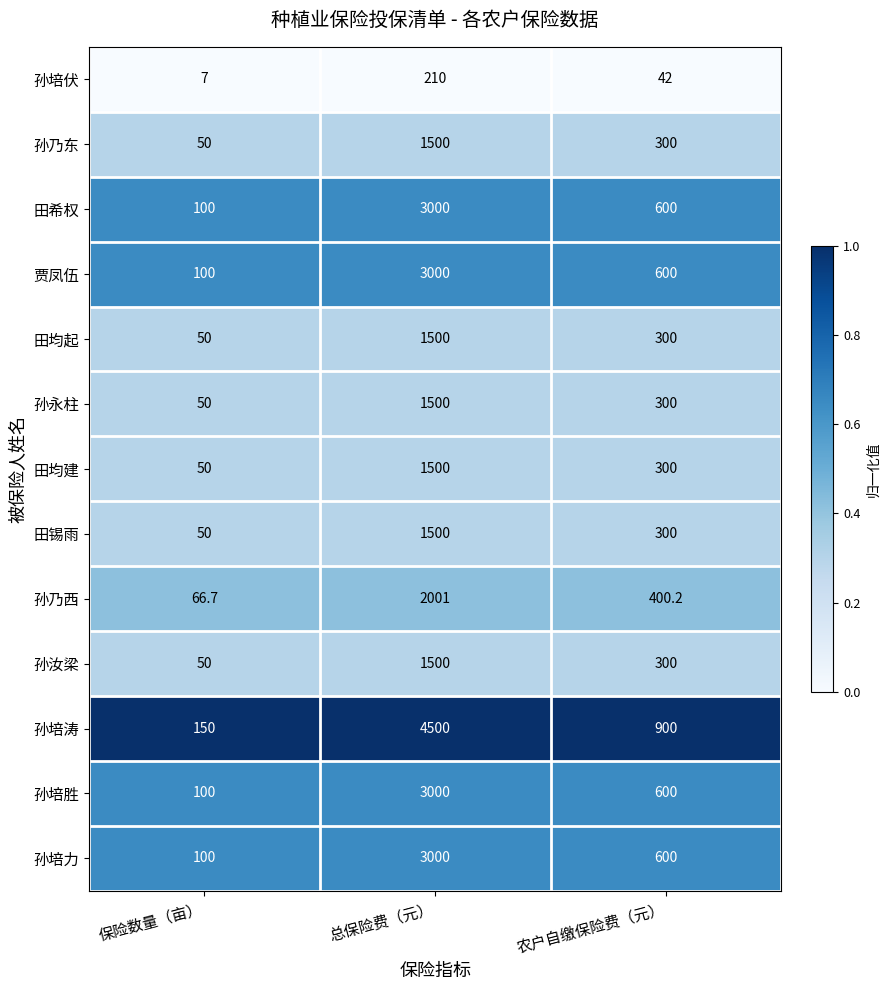

Which series has the largest total across all categories?

孙培涛